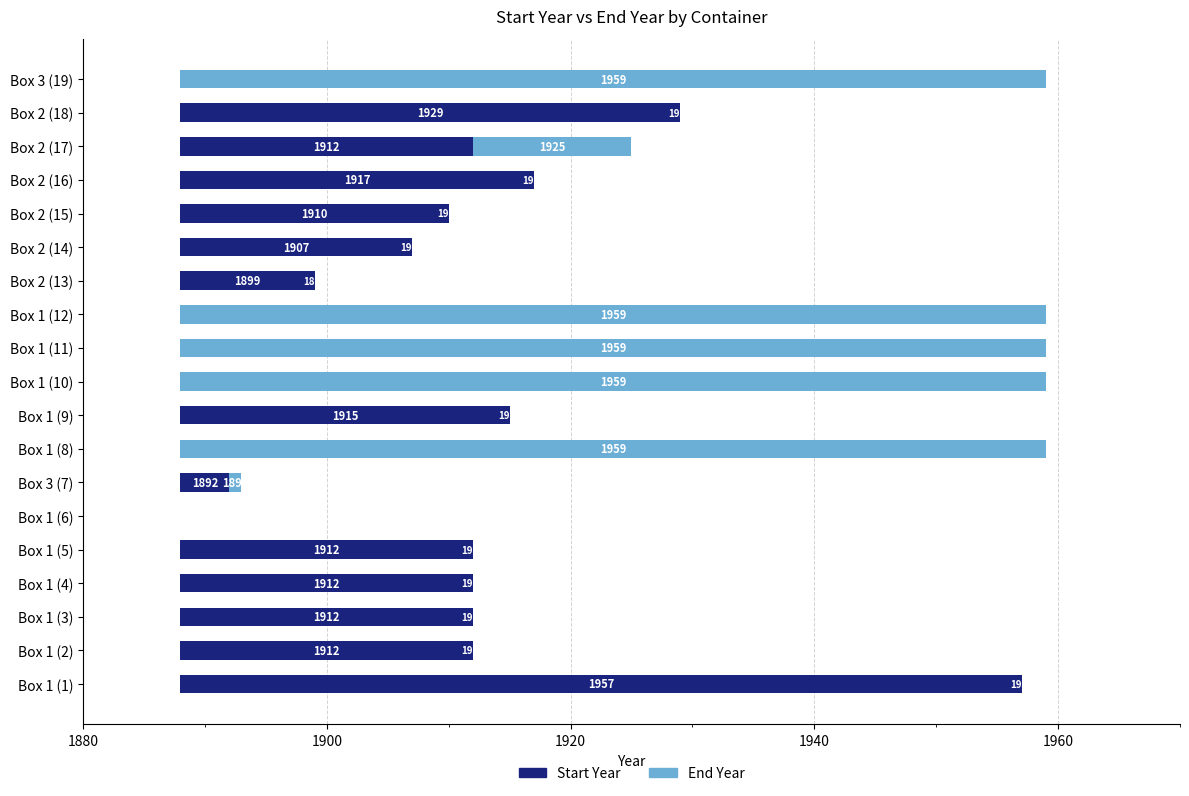

What is the difference between the maximum and minimum values in the End Year series?

71